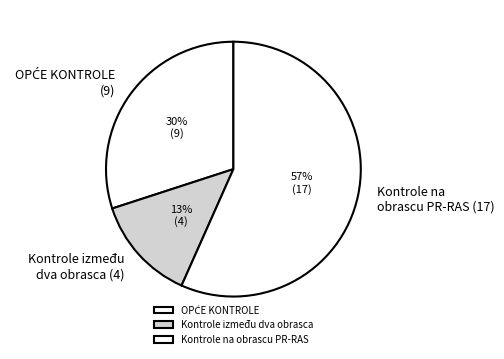

Which slice is the largest?

Kontrole na obrascu PR-RAS